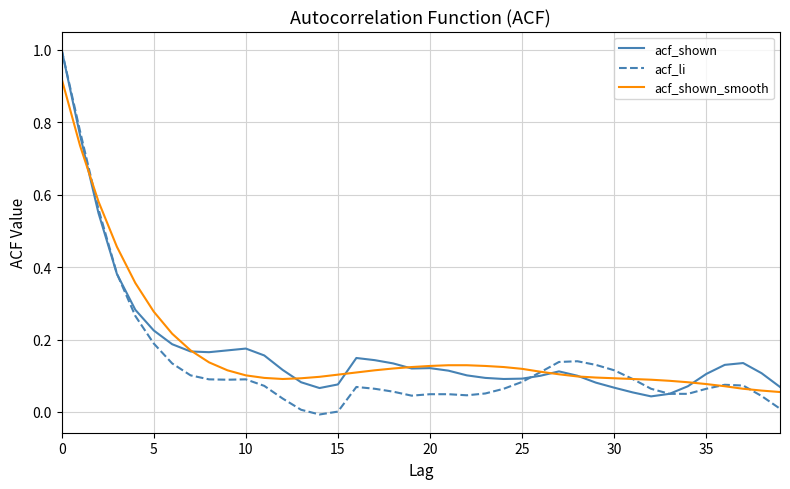

Which series has the largest range (max minus min)?

acf_li